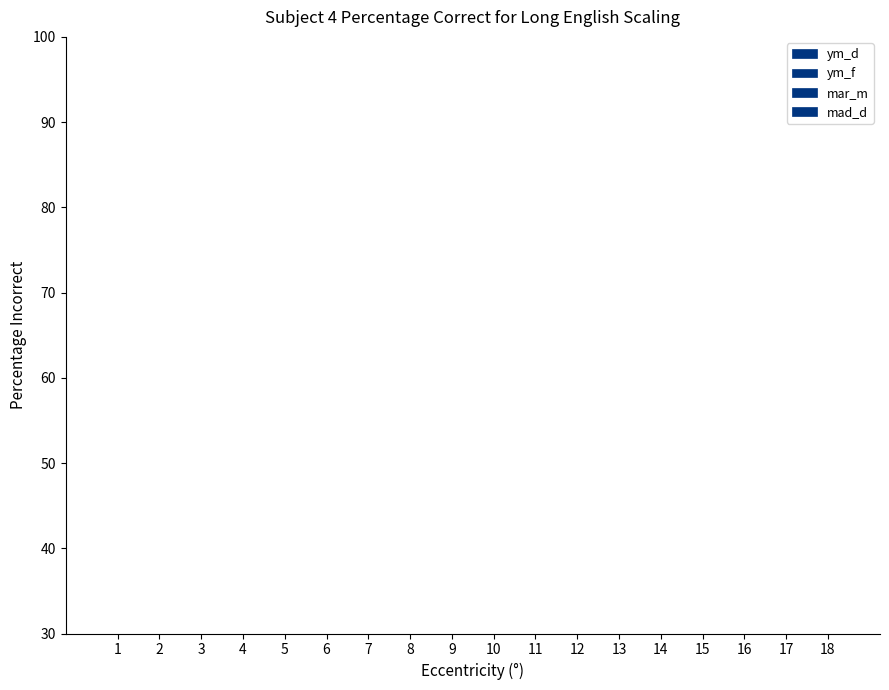

Which has a higher value, 6 or 2?

2